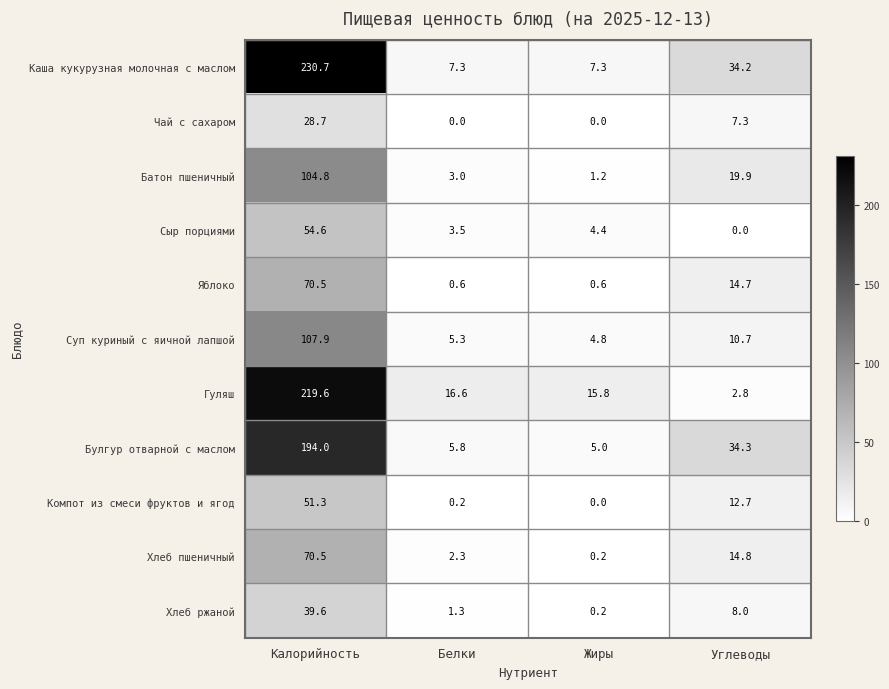

At how many categories does at least one series exceed 13?

4